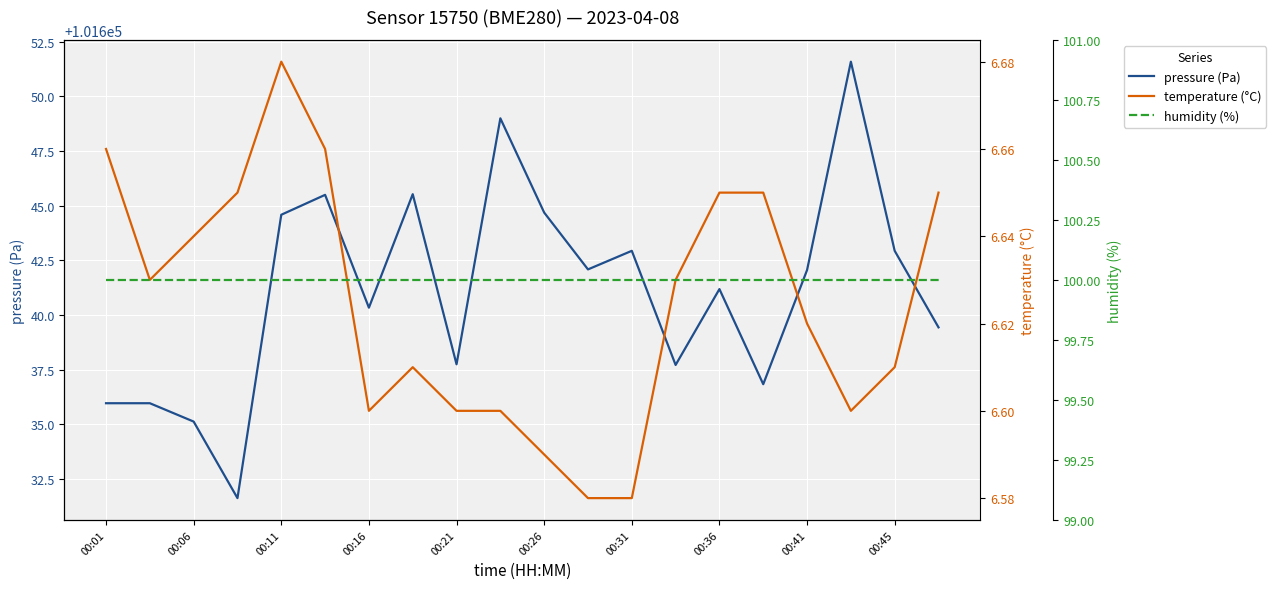

At how many categories does at least one series exceed 60759?

20